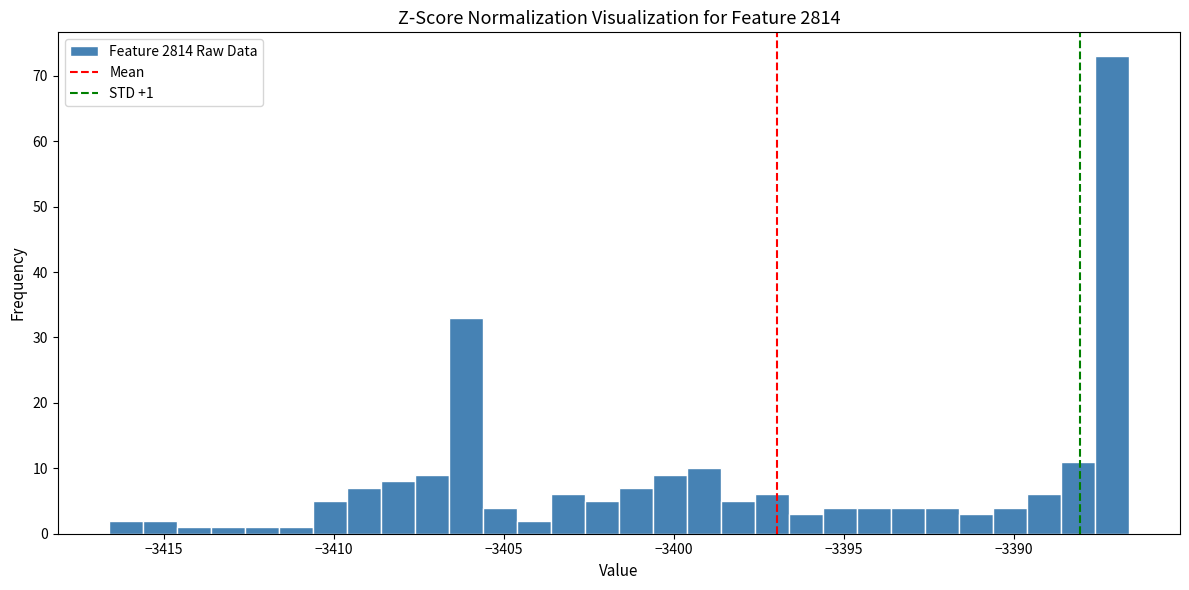

Read against the x-axis, roughly where is the centre of the tallest bar?

-3387.0